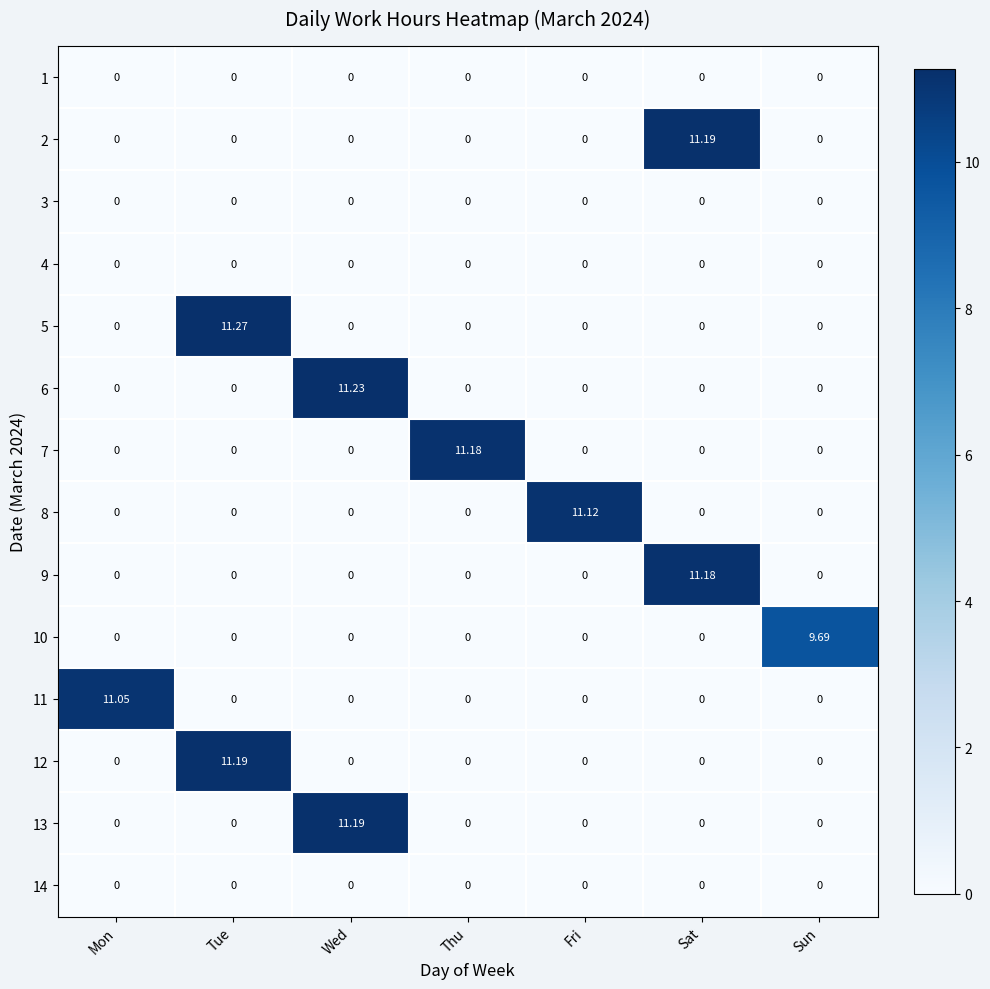

Which category has the highest value across all series?

Tue